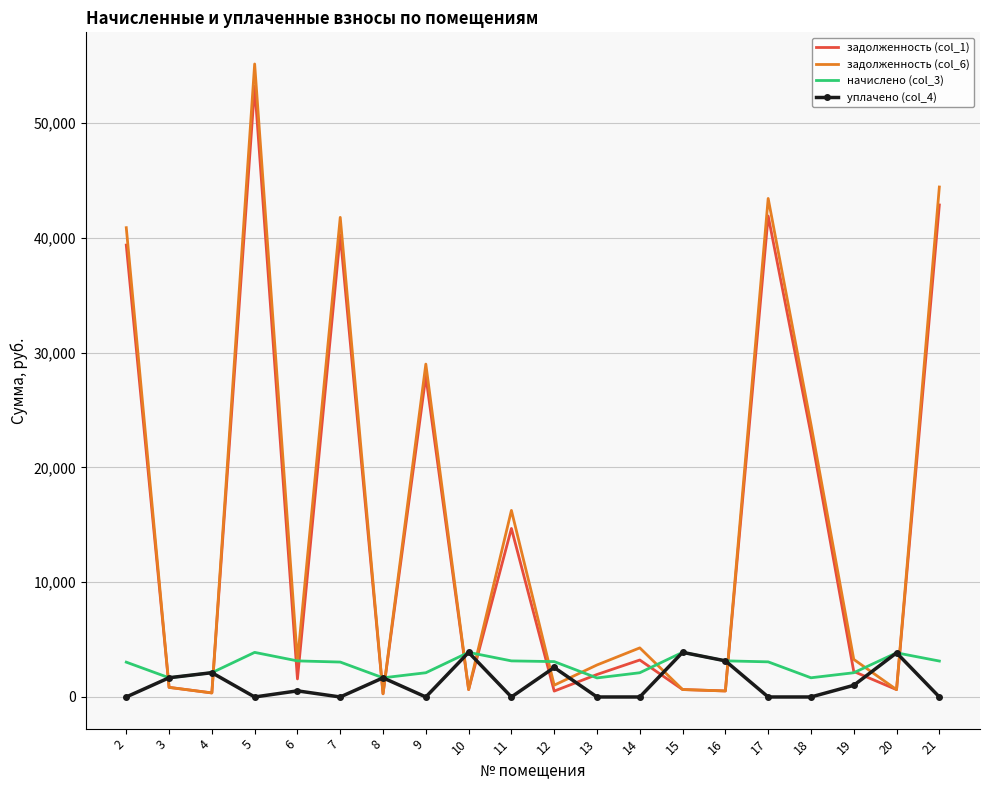

At which category is the sum across all series the highest?

5